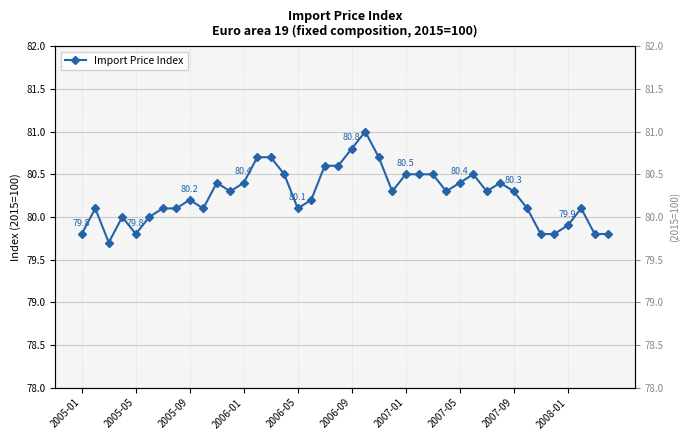

How many points are higher than both their immediate neighbors (excluding endpoints)?

8